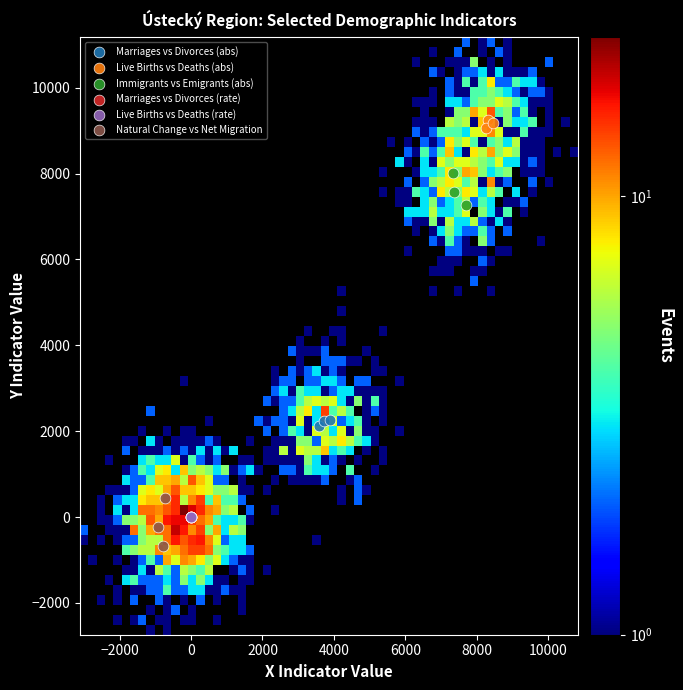

Which series reaches the maximum Y coordinate?

Live Births vs Deaths (abs)